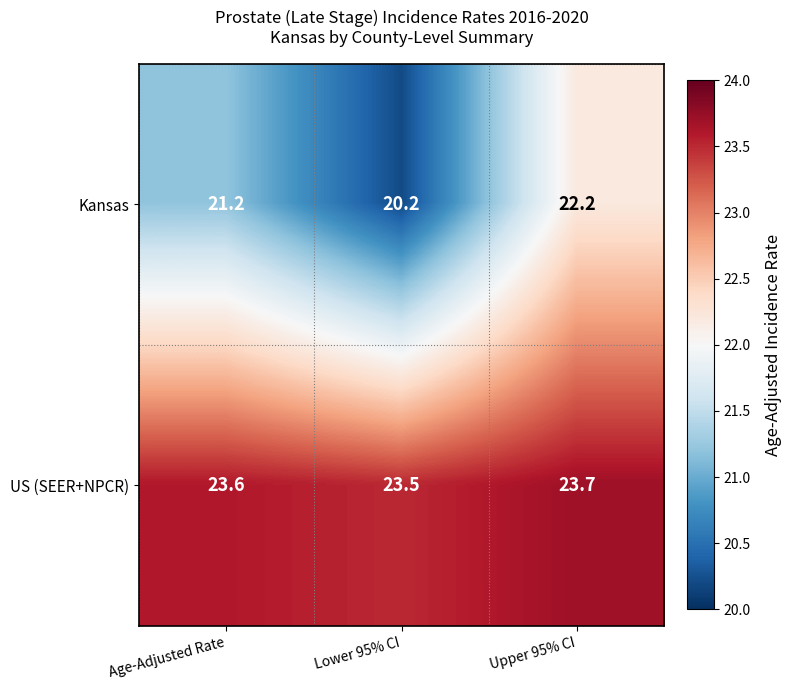

Reading left to right, extract all data points from this chart.

Kansas: Age-Adjusted Rate=21.2	Lower 95% CI=20.2	Upper 95% CI=22.2
US (SEER+NPCR): Age-Adjusted Rate=23.6	Lower 95% CI=23.5	Upper 95% CI=23.7